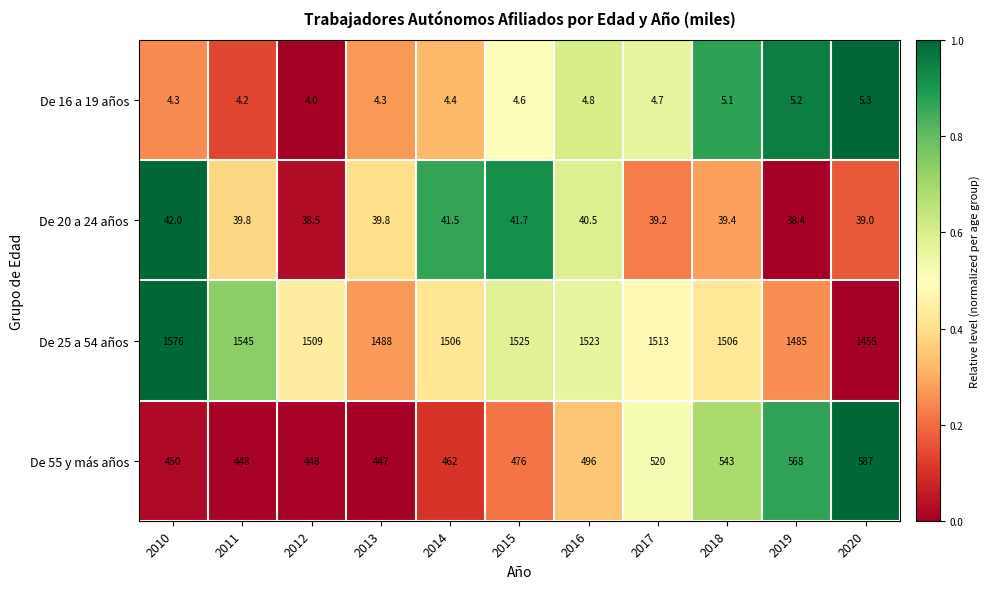

At which category is the sum across all series the highest?

2019